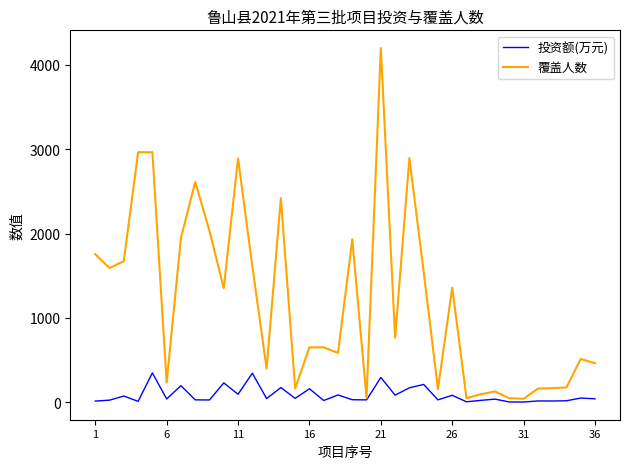

Which series has the largest total across all categories?

覆盖人数